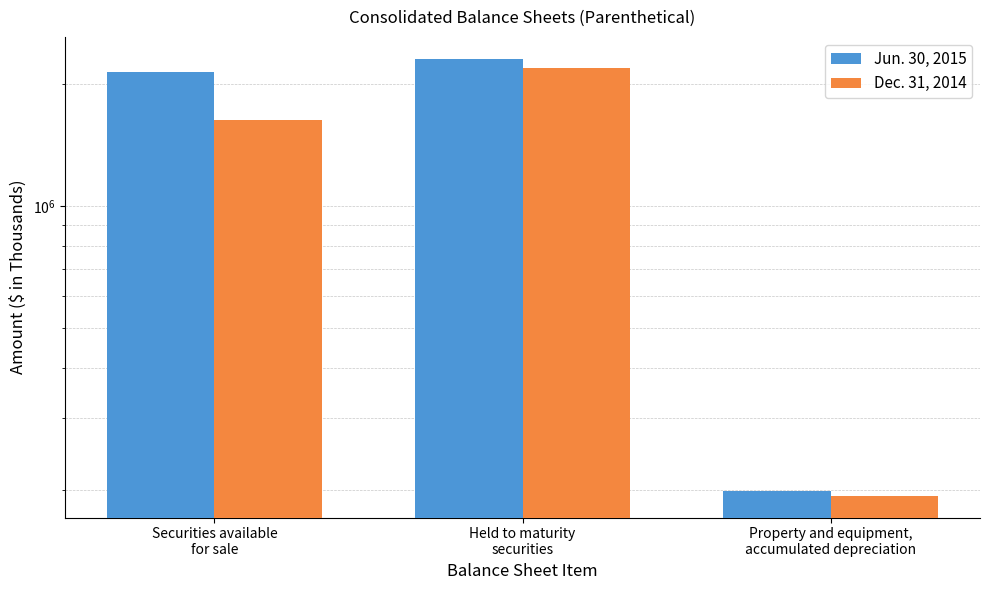

At which label does Jun. 30, 2015 reach its peak?

Held to maturity
securities